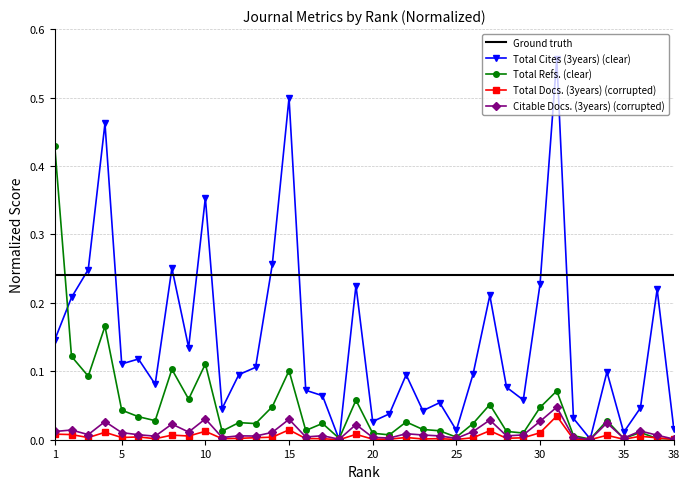

How many interior local peaks does the Total Cites (3years) series have?

12